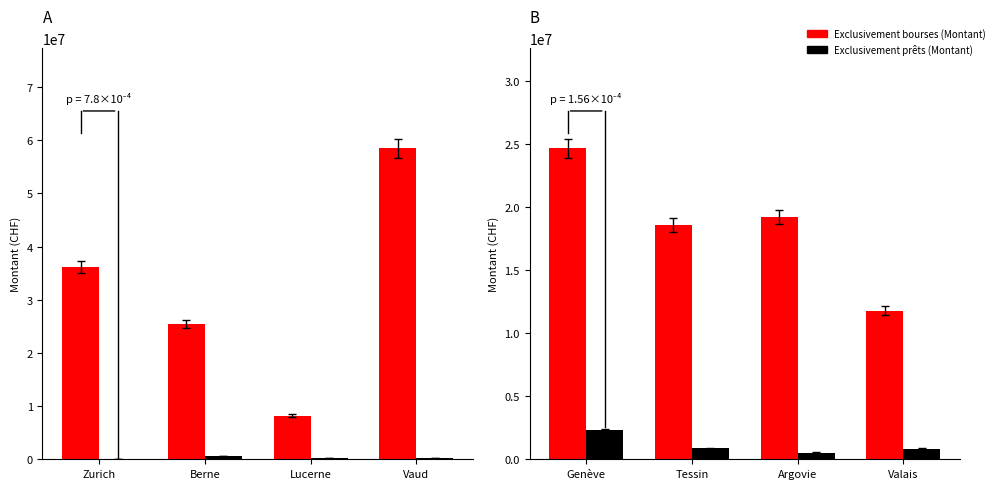

Where is Exclusivement prêts (Montant) nearest to the value 1439647?

Tessin